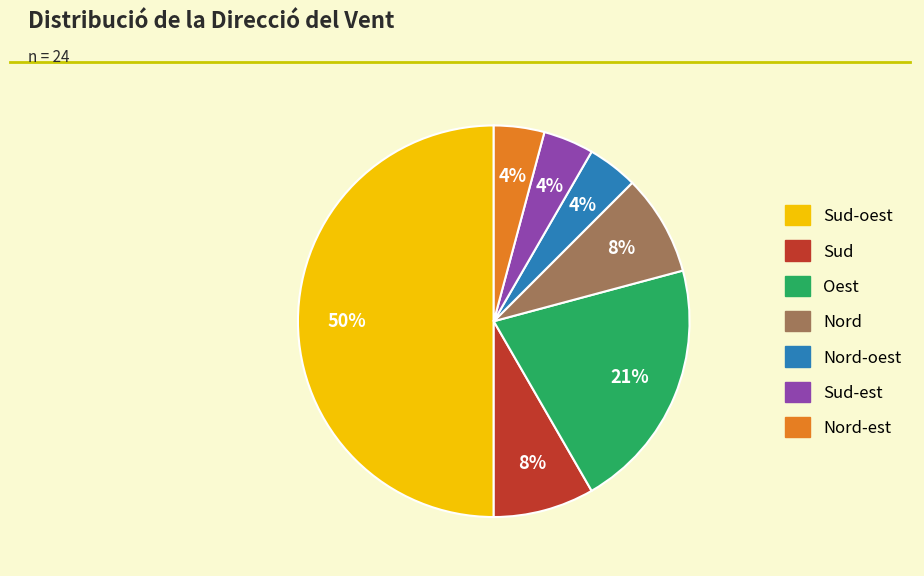

To the nearest percent, what is the average slice percentage?

14%